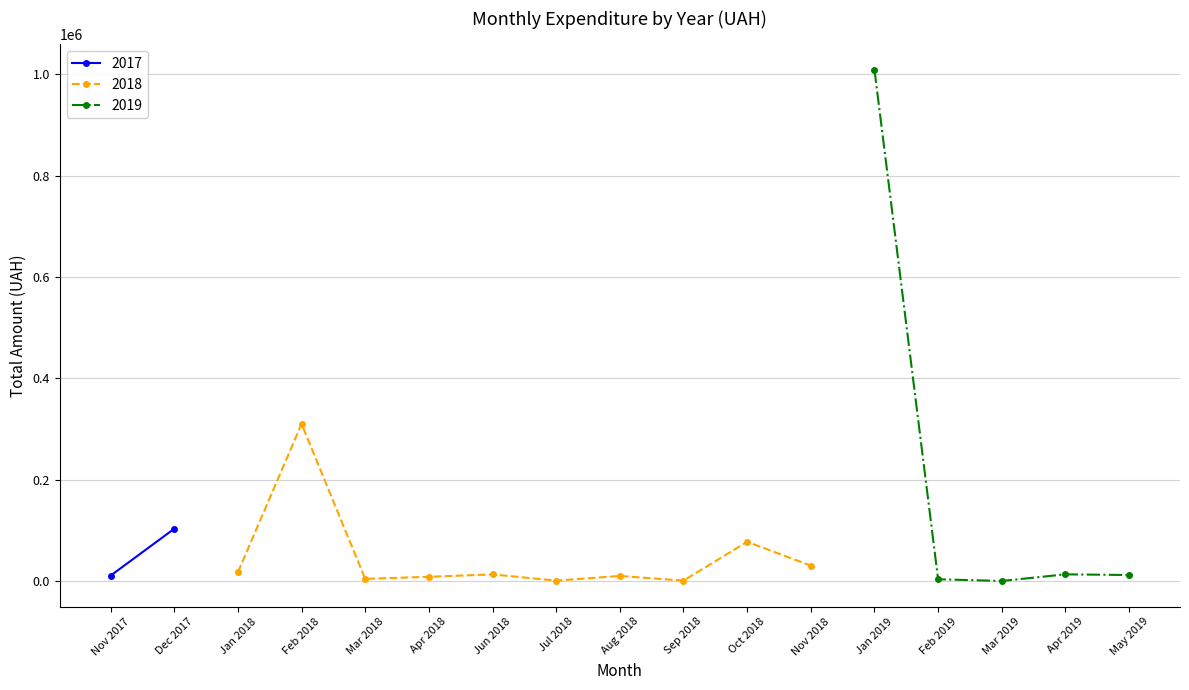

Which category has the highest value in the 2018 series?

Feb 2018